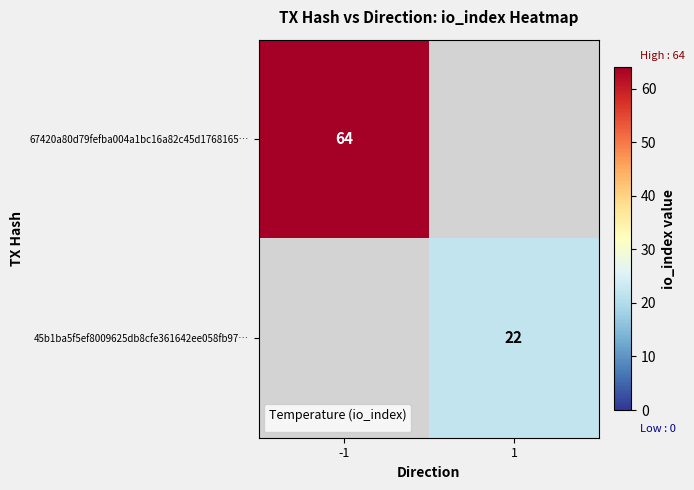

The 45b1ba5f5ef8009625db8cfe361642ee058fb97… series shows 22 at 1. True or false?

True